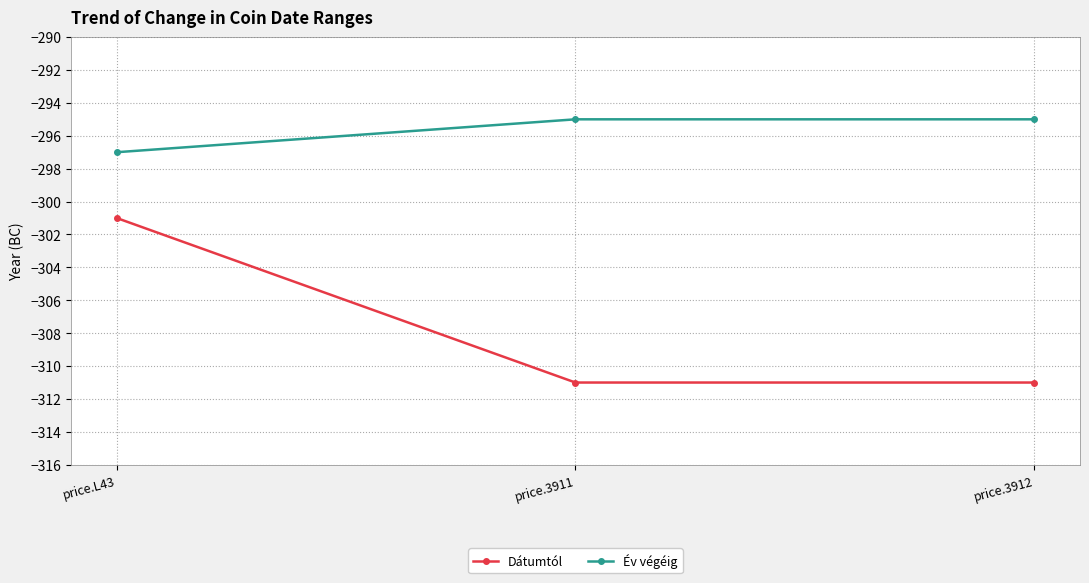

What is the maximum value for Év végéig?

-295